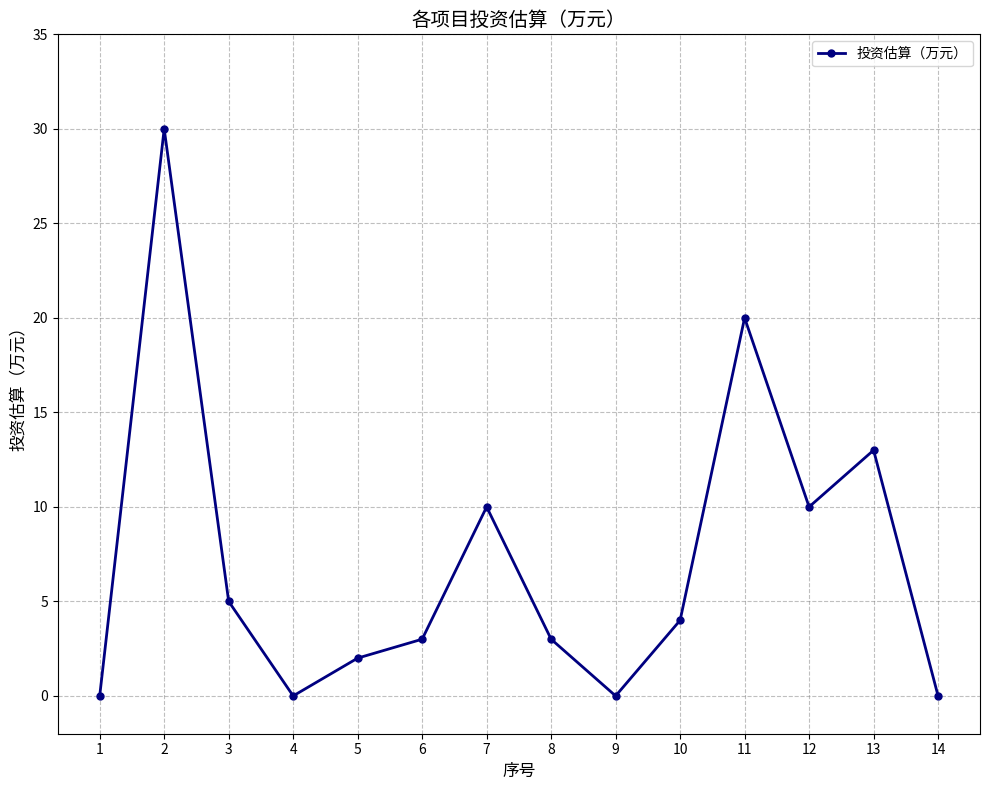

Reading left to right, list all the values displayed in this chart.

1=0	2=30	3=5	4=0	5=2	6=3	7=10	8=3	9=0	10=4	11=20	12=10	13=13	14=0